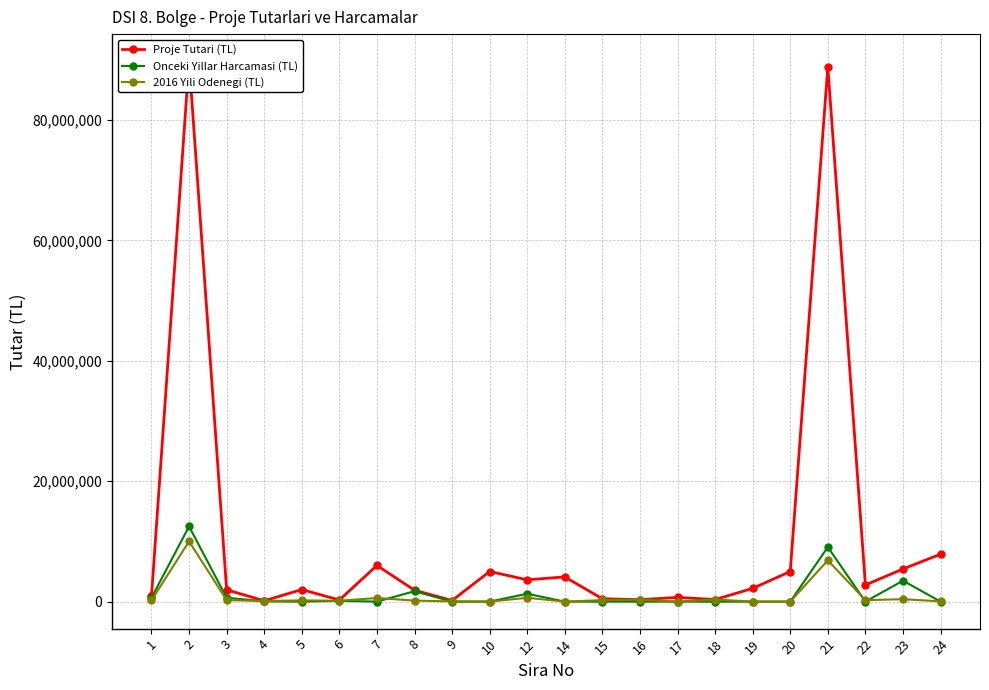

Reading left to right, extract all data points from this chart.

Proje Tutari (TL): 850000	89759755	1965000	133480	2000000	265876	6000000	1894484	179400	5000000	3619487	4100000	472850	317000	700000	345216	2200000	5000000	88820231	2765516	5418363	7880000
Onceki Yillar Harcamasi (TL): 629856	12489608	640661	40780	0	126302	0	1727625	0	0	1307634	0	0	0	0	0	0	0	9050691	0	3474629	0
2016 Yili Odenegi (TL): 220144	10000000	250000	92700	200000	139574	600000	166859	30000	1000	635000	500	236425	317000	500	345216	500	500	6855827	240000	400000	41000